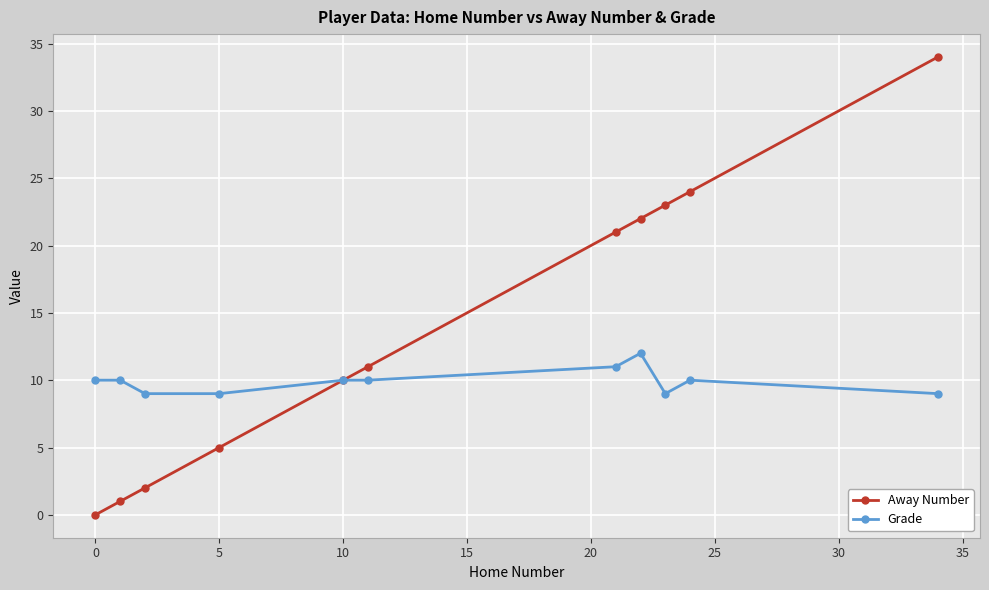

What is the sum of all Grade values?

109